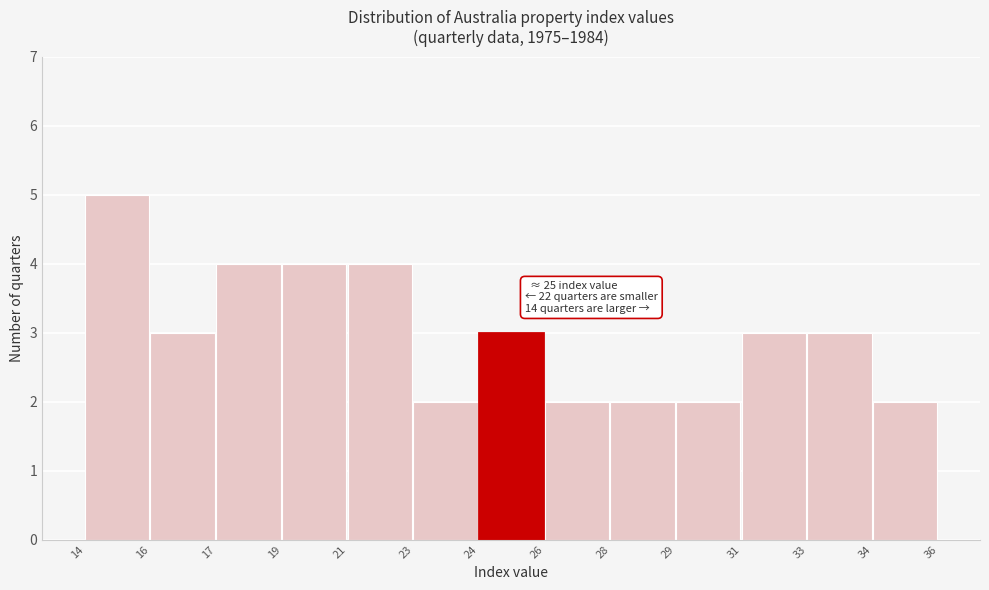

Reading left to right, what are all the values shown in this chart?

14=5	16=3	17=4	19=4	21=4	23=2	24=3	26=2	28=2	29=2	31=3	33=3	34=2